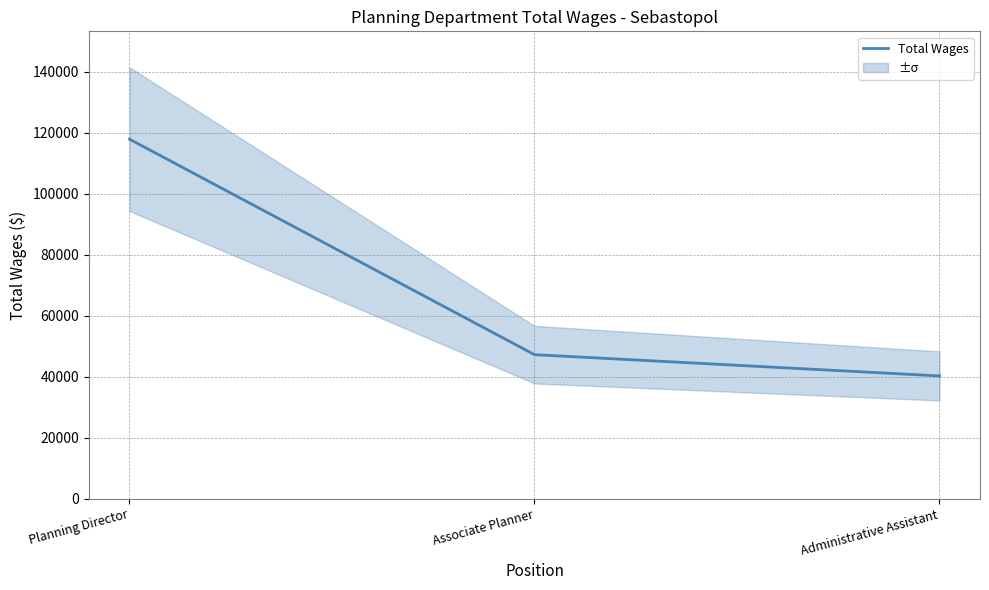

At which label is the value closest to 79045?

Associate Planner